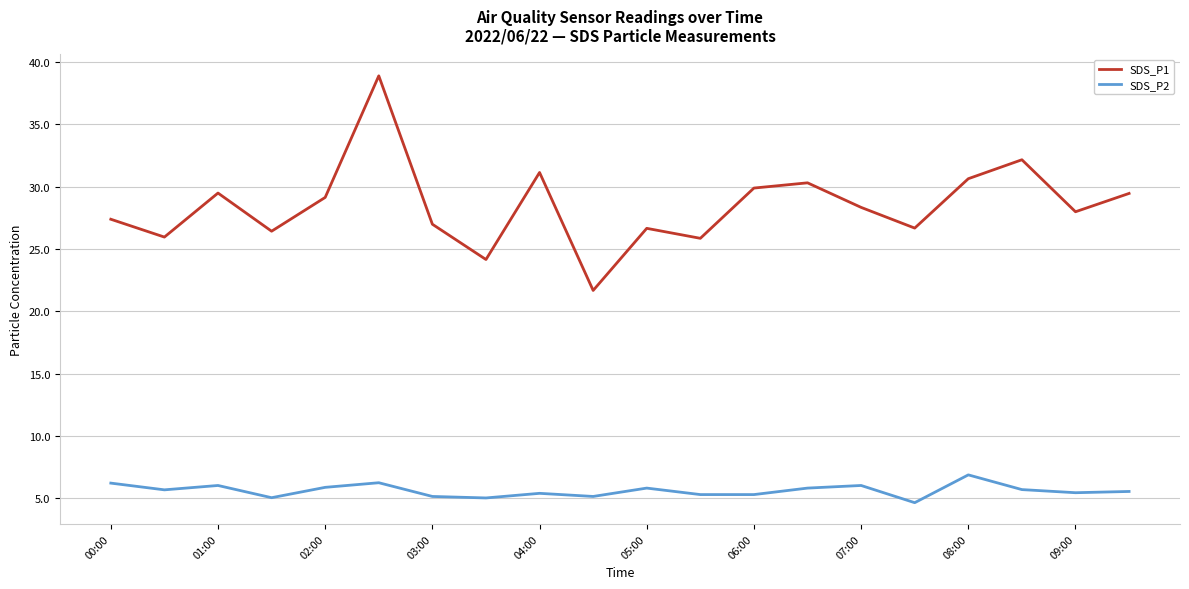

How many categories are shown in the chart?

20